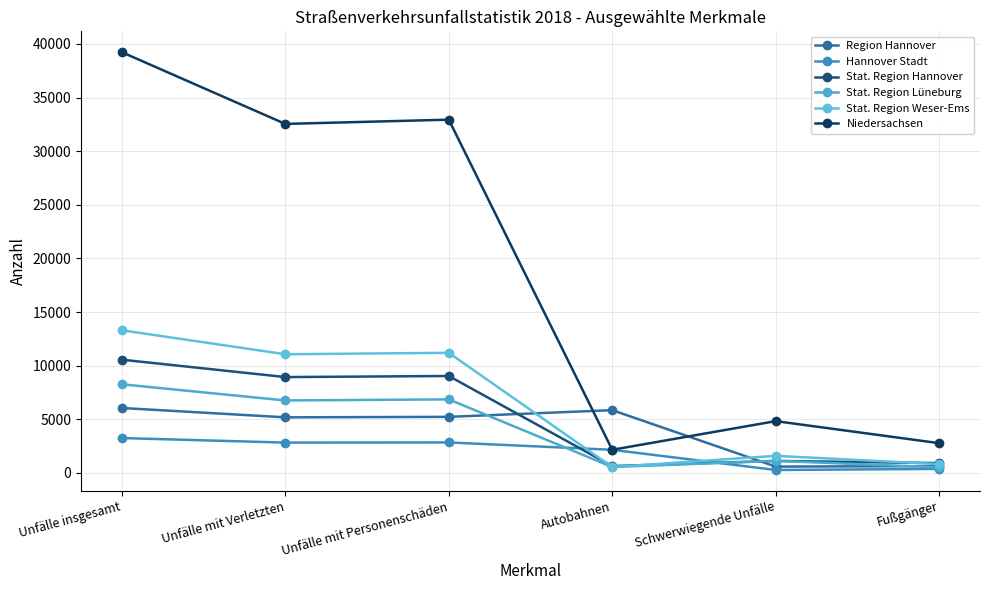

What is the greatest value displayed?

39233